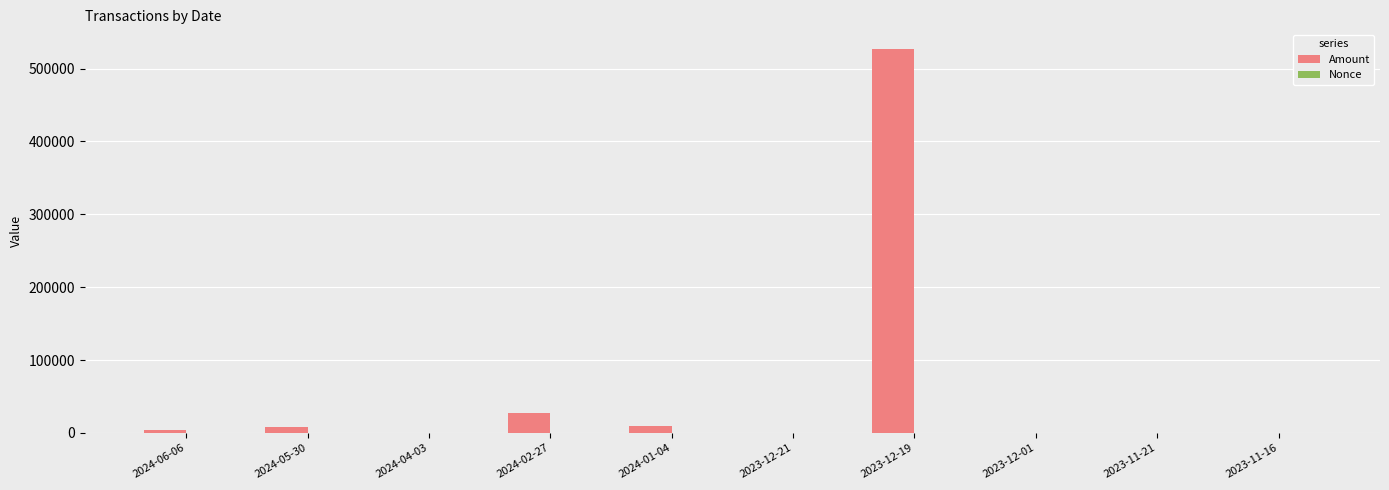

The value of Amount at 2023-12-21 is 0.0. True or false?

True